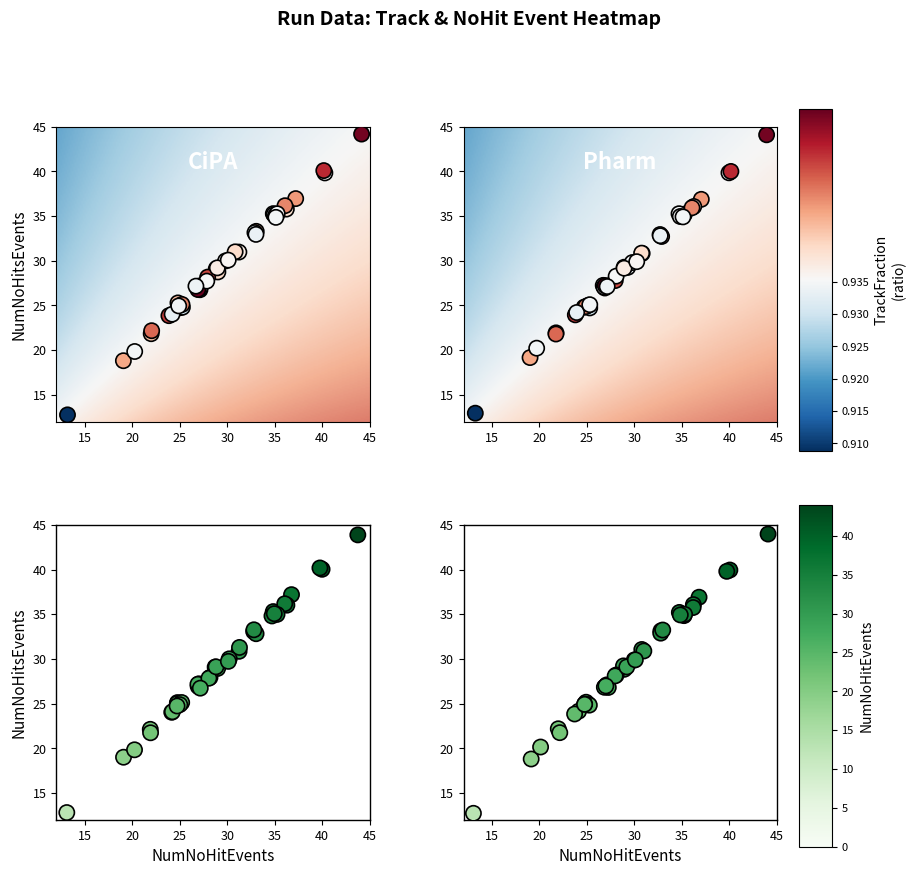

Rank the series by their maximum value, from lowest to highest.

NumNoHitsEvents, NumNoHitEvents